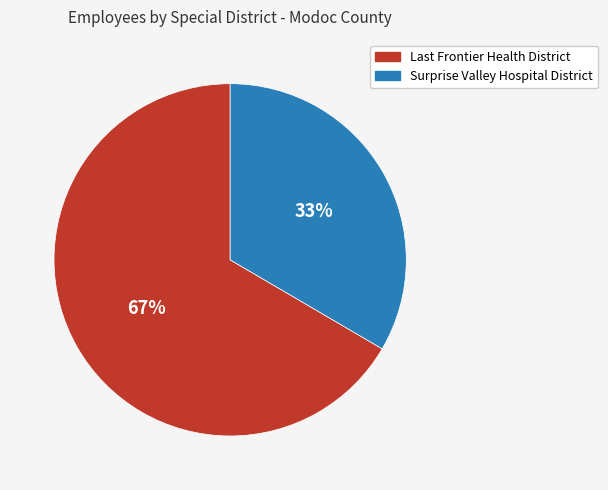

Rank the categories by value from lowest to highest.

Surprise Valley Hospital District, Last Frontier Health District